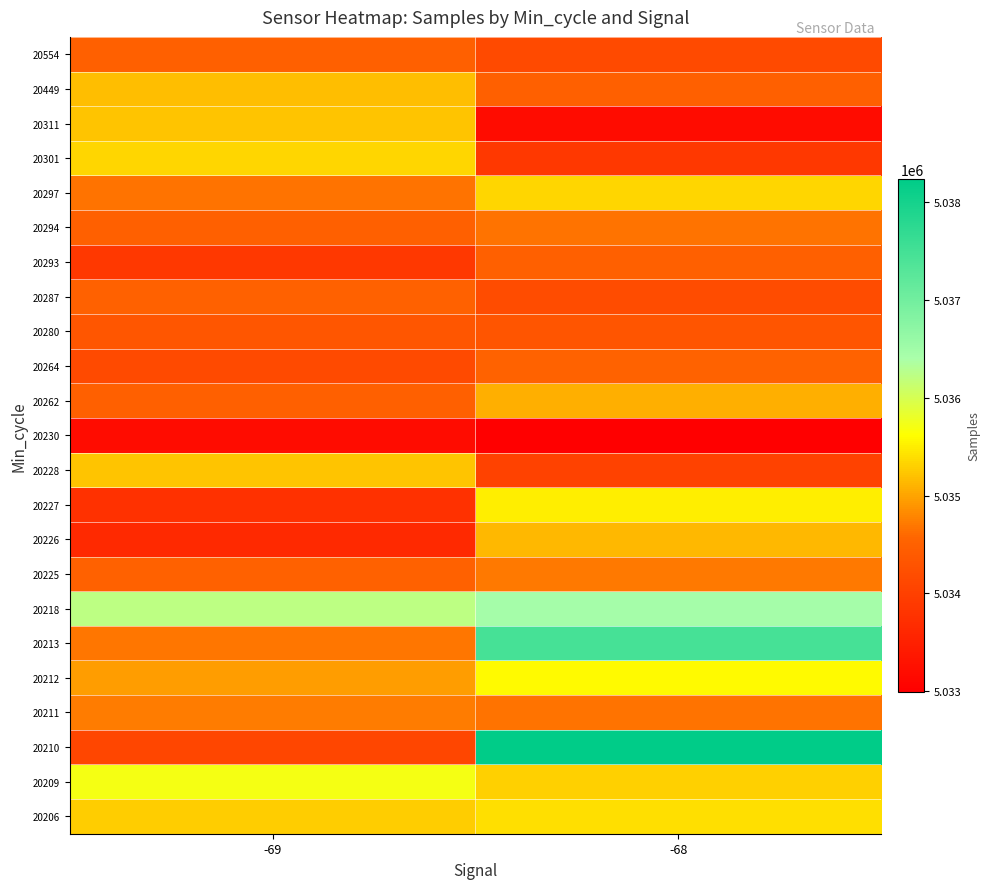

At how many categories does at least one series exceed 5033704?

2